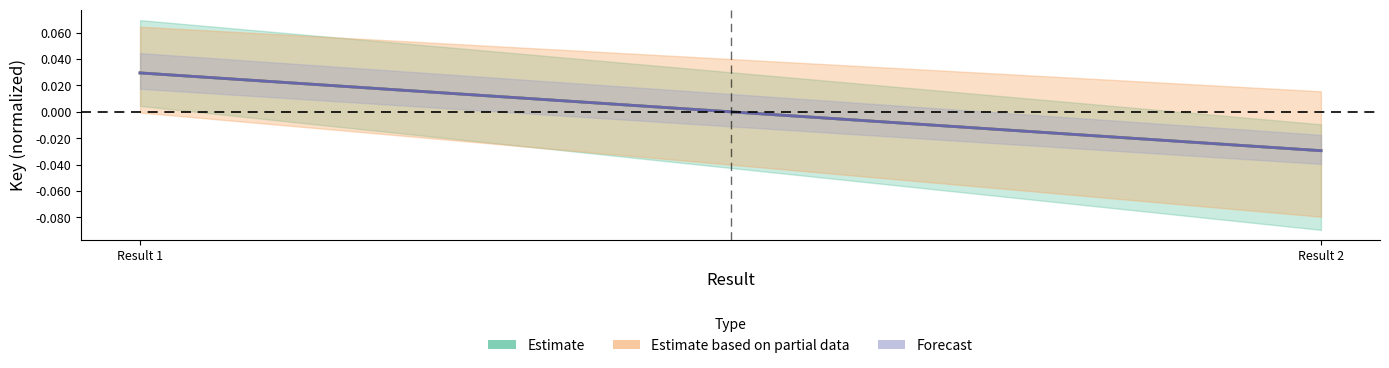

At which label is Forecast closest to 0?

Result 1